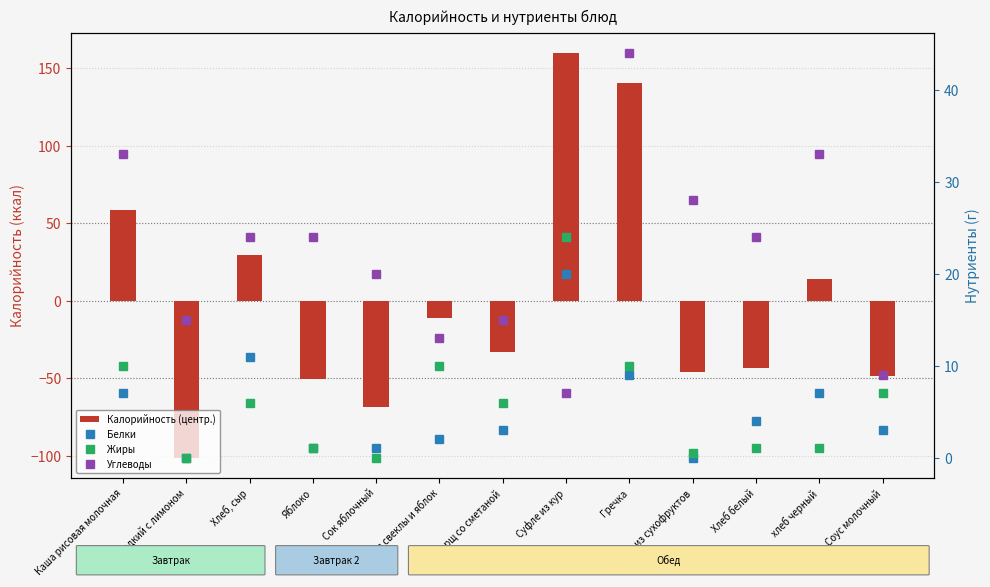

Between Борщ со сметаной and хлеб черный, which series saw the biggest shift?

Калорийность (центр.)